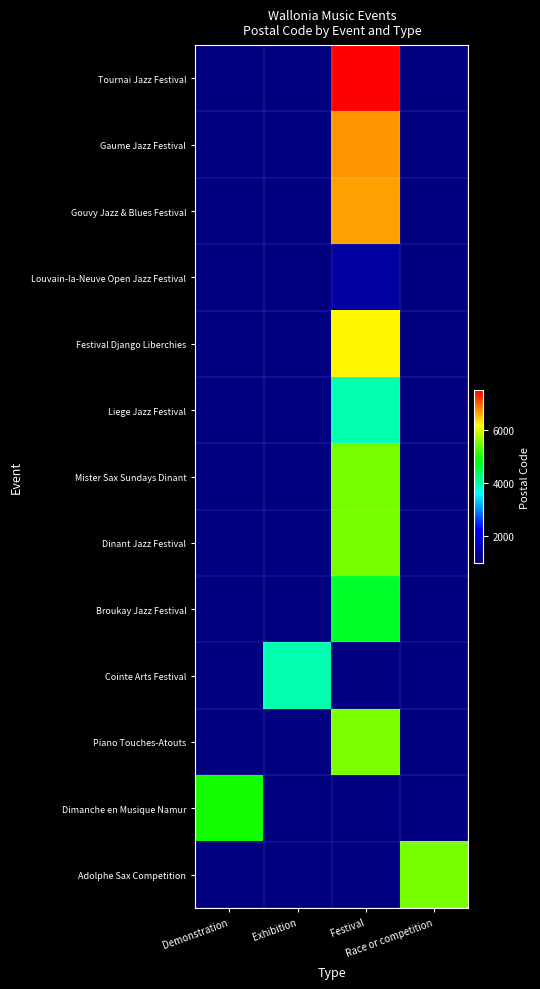

At which category is the sum across all series the highest?

Festival